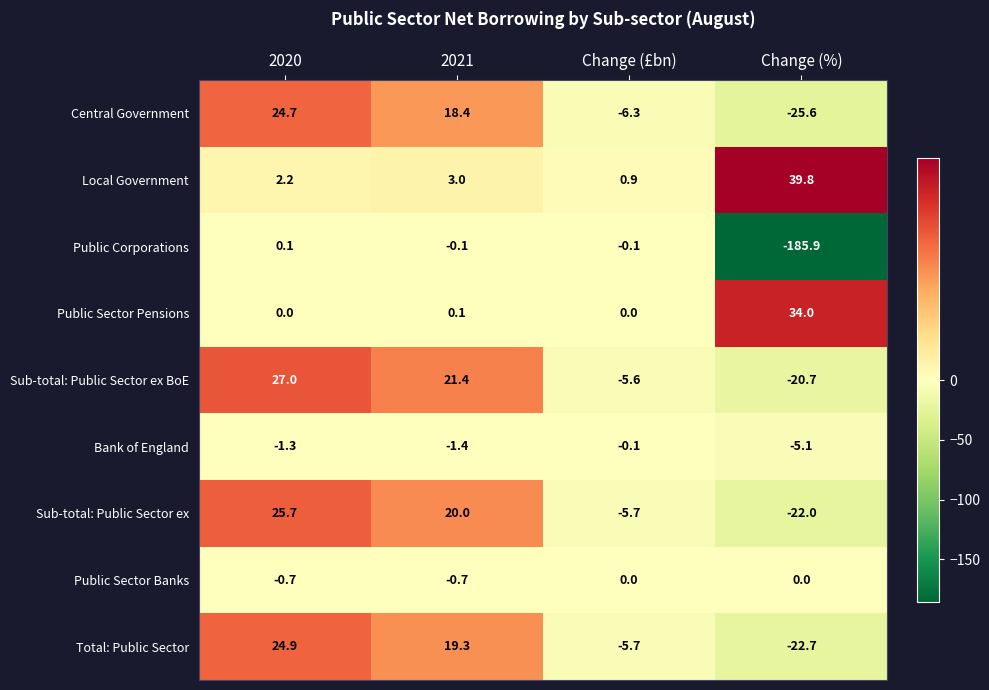

List the labels in order of Local Government value, smallest first.

Change (£bn), 2020, 2021, Change (%)